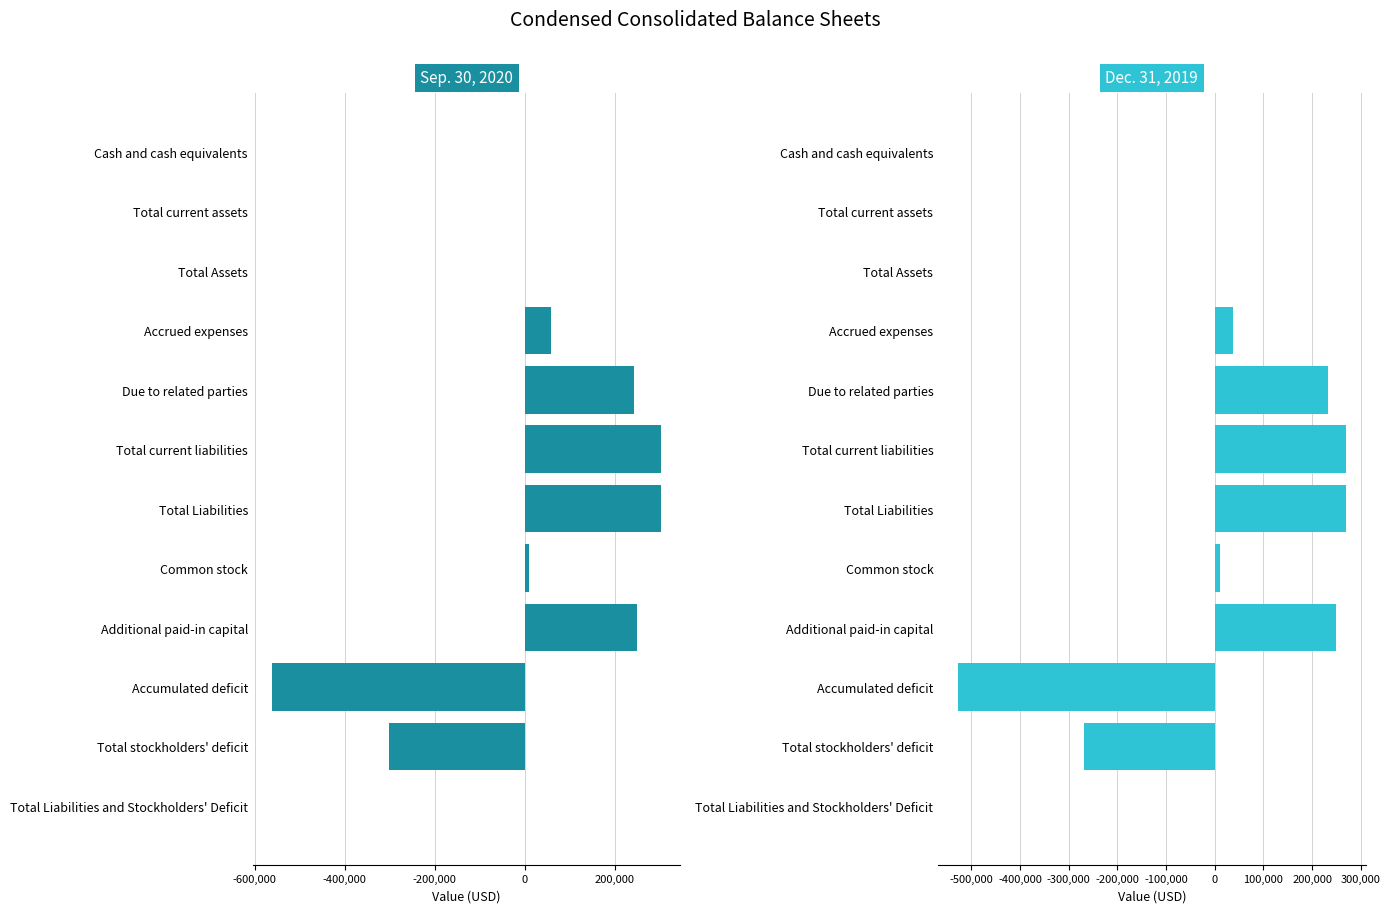

What is the sum of all Dec. 31, 2019 values?

277965